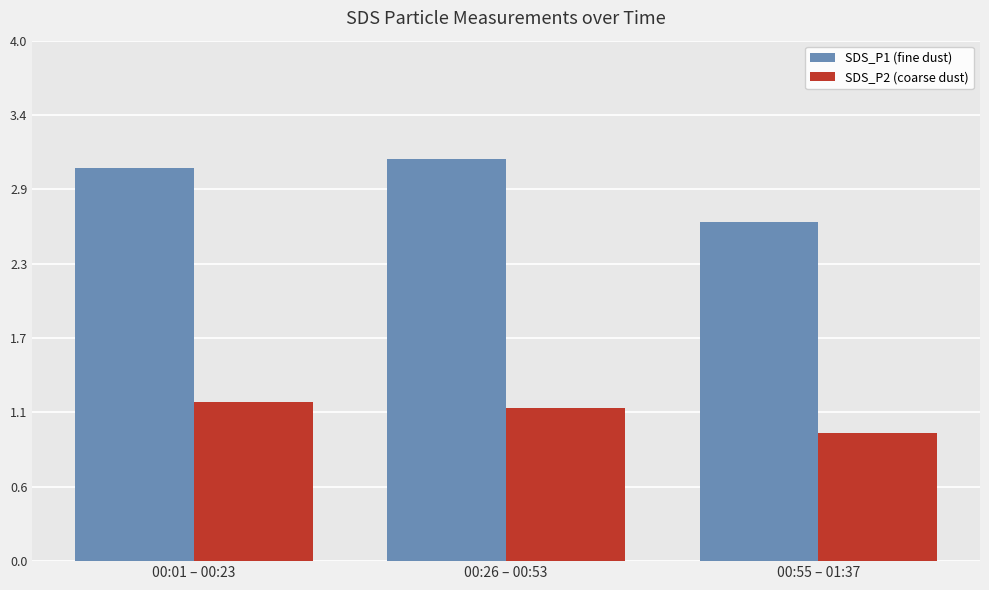

Rank the categories by SDS_P2 (coarse dust) value from lowest to highest.

00:55 – 01:37, 00:26 – 00:53, 00:01 – 00:23